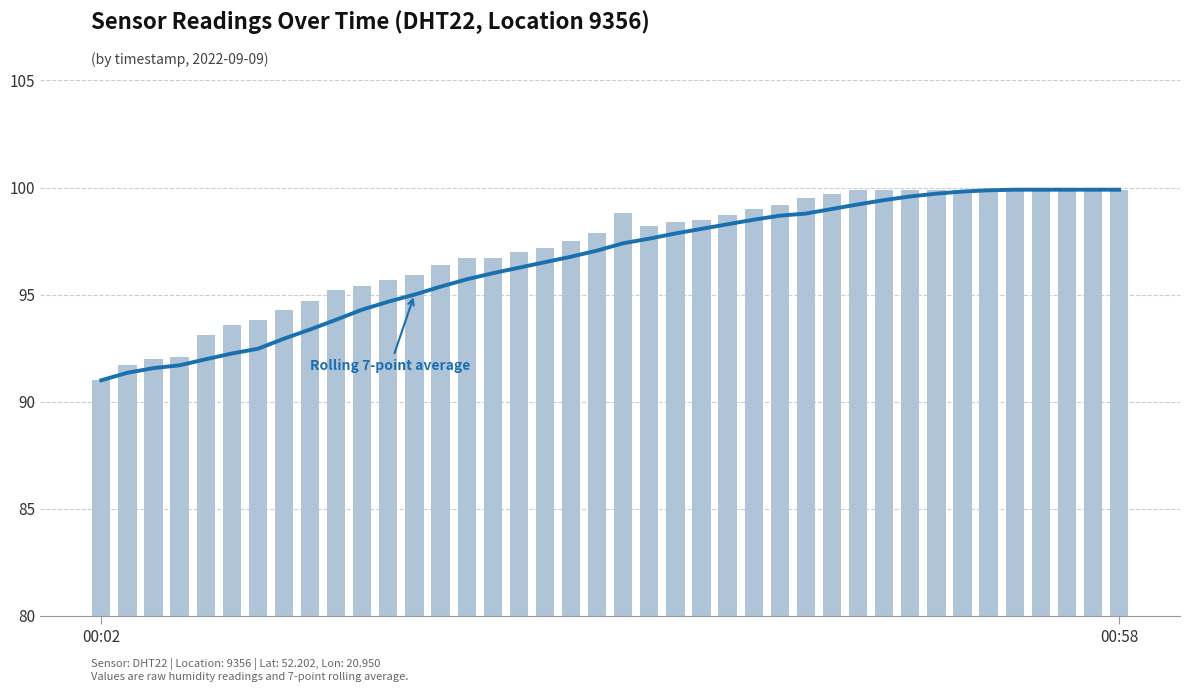

What is the lowest value of the Rolling 7-point average series?

91.0